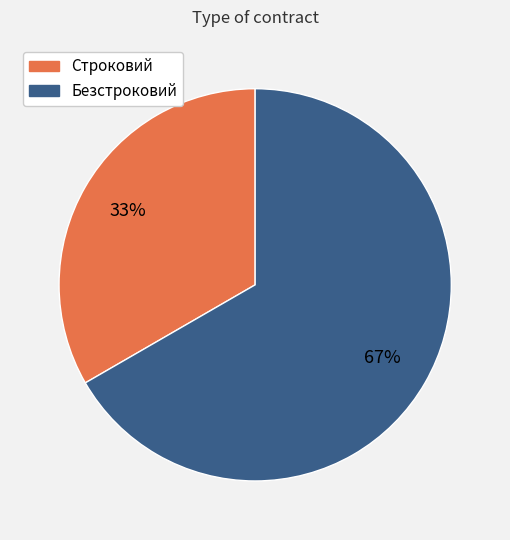

Does Строковий account for over 50% of the chart?

No